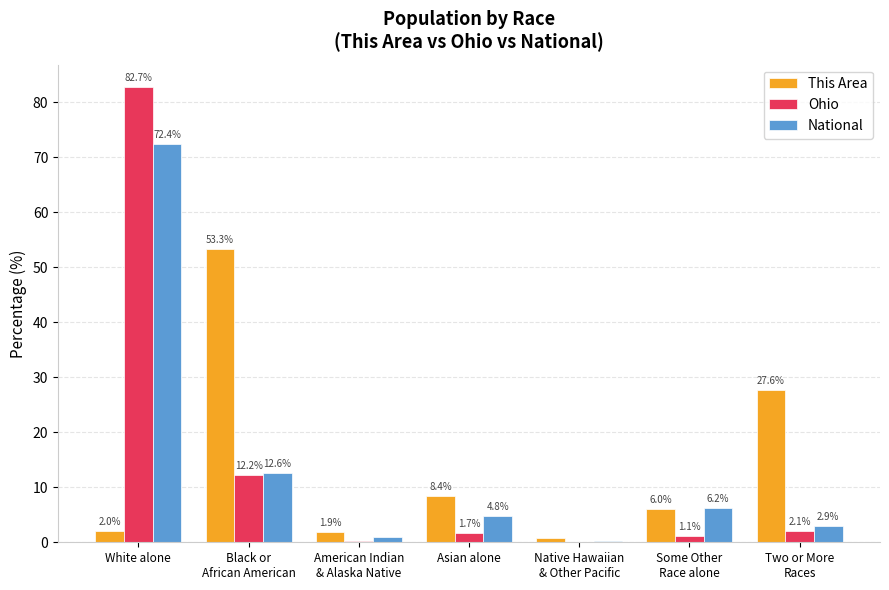

How many categories are shown in the chart?

7